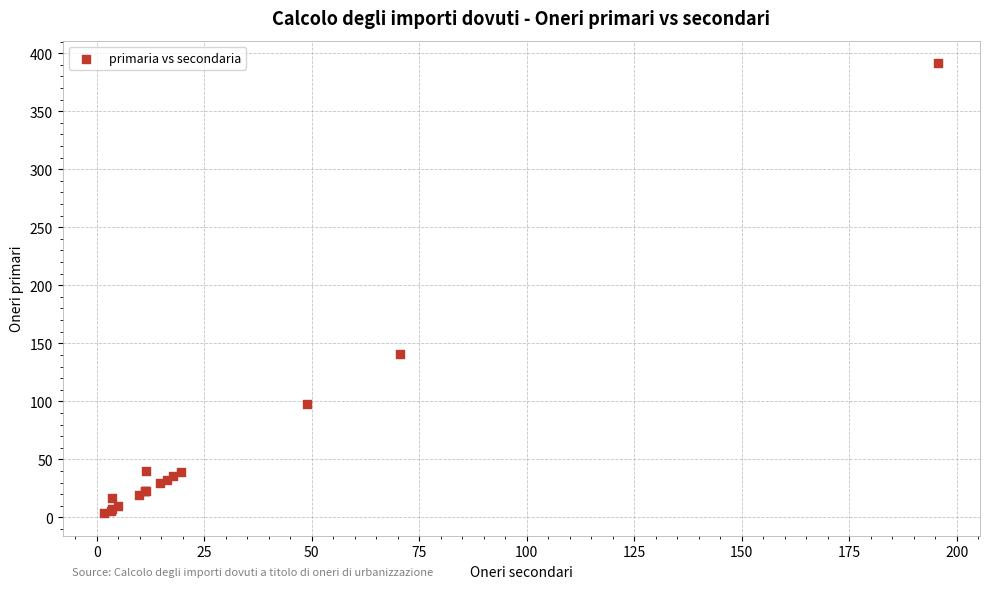

What Y value in the scatter plot is closest to 197?

141.0